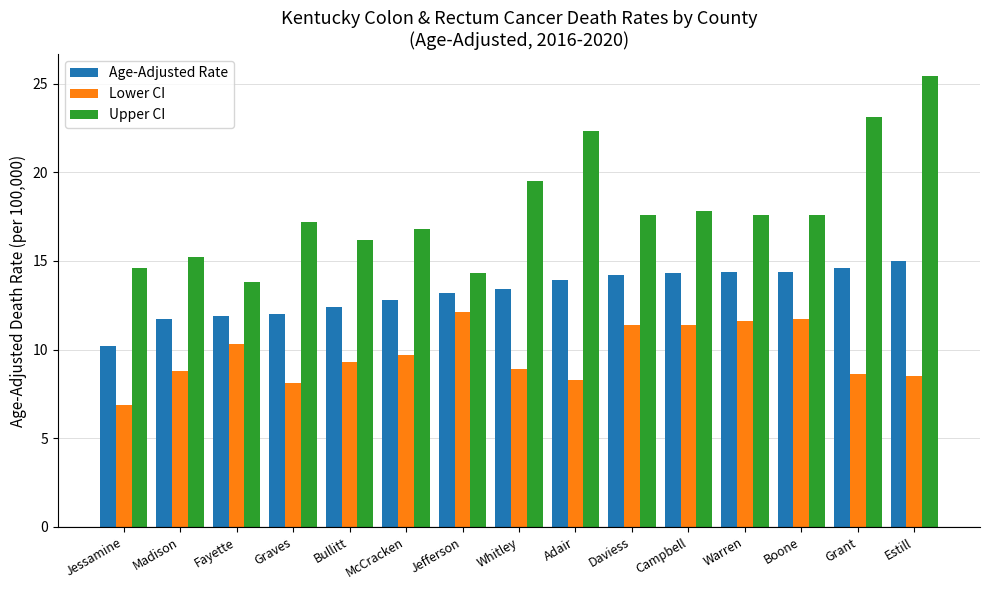

What is the difference between the second highest and minimum values in the Age-Adjusted Rate series?

4.4